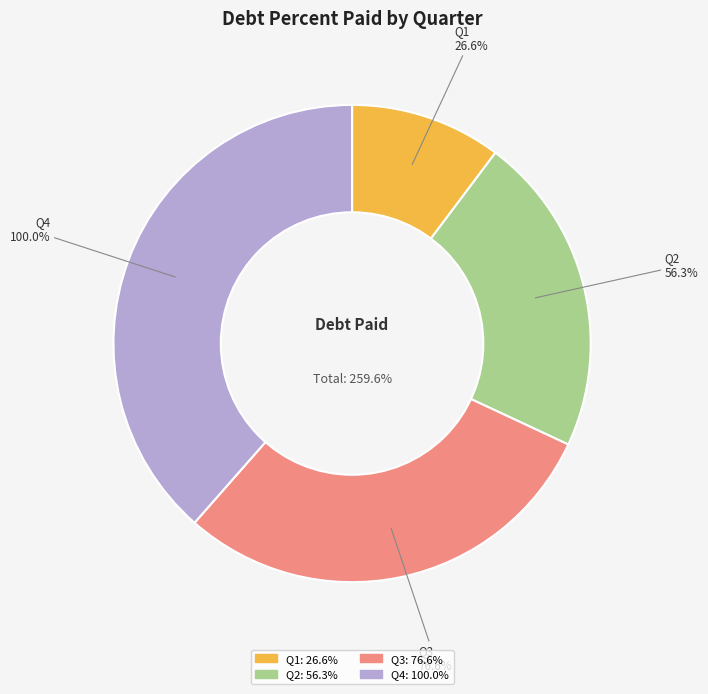

Count the number of slices in the pie.

5